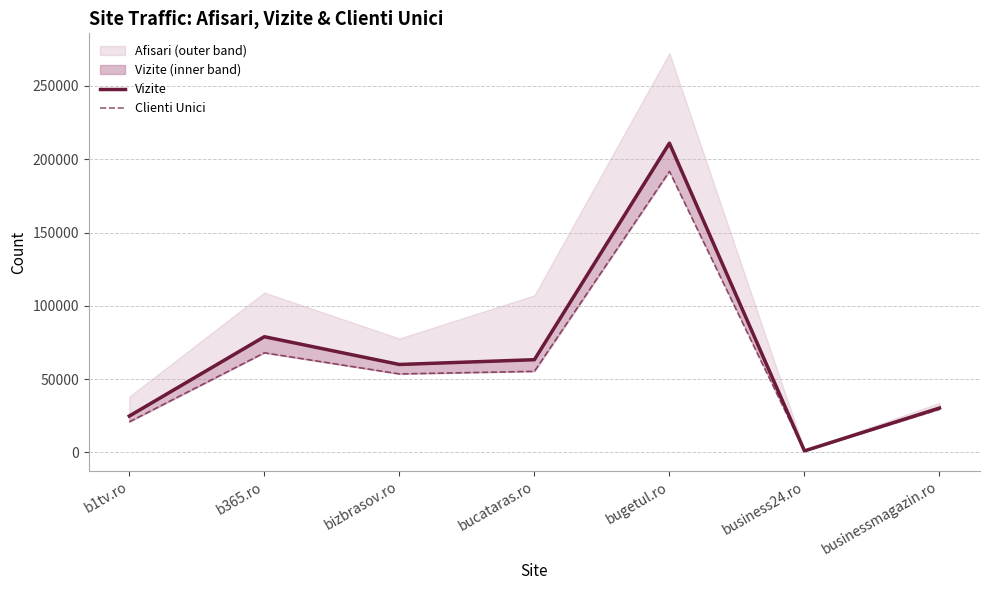

What is the average value of the Clienti Unici series?

59970